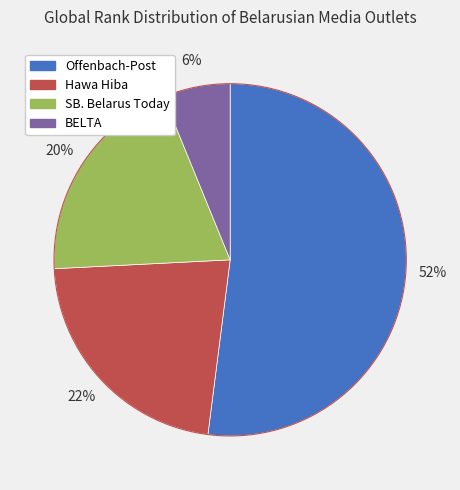

Rank the categories by value from lowest to highest.

BELTA, SB. Belarus Today, Hawa Hiba, Offenbach-Post